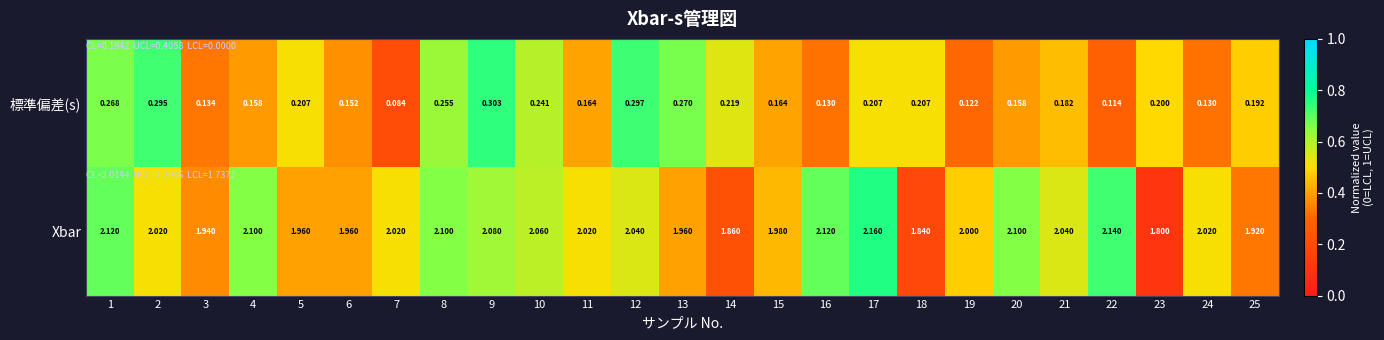

Which series has the widest spread of values?

Xbar